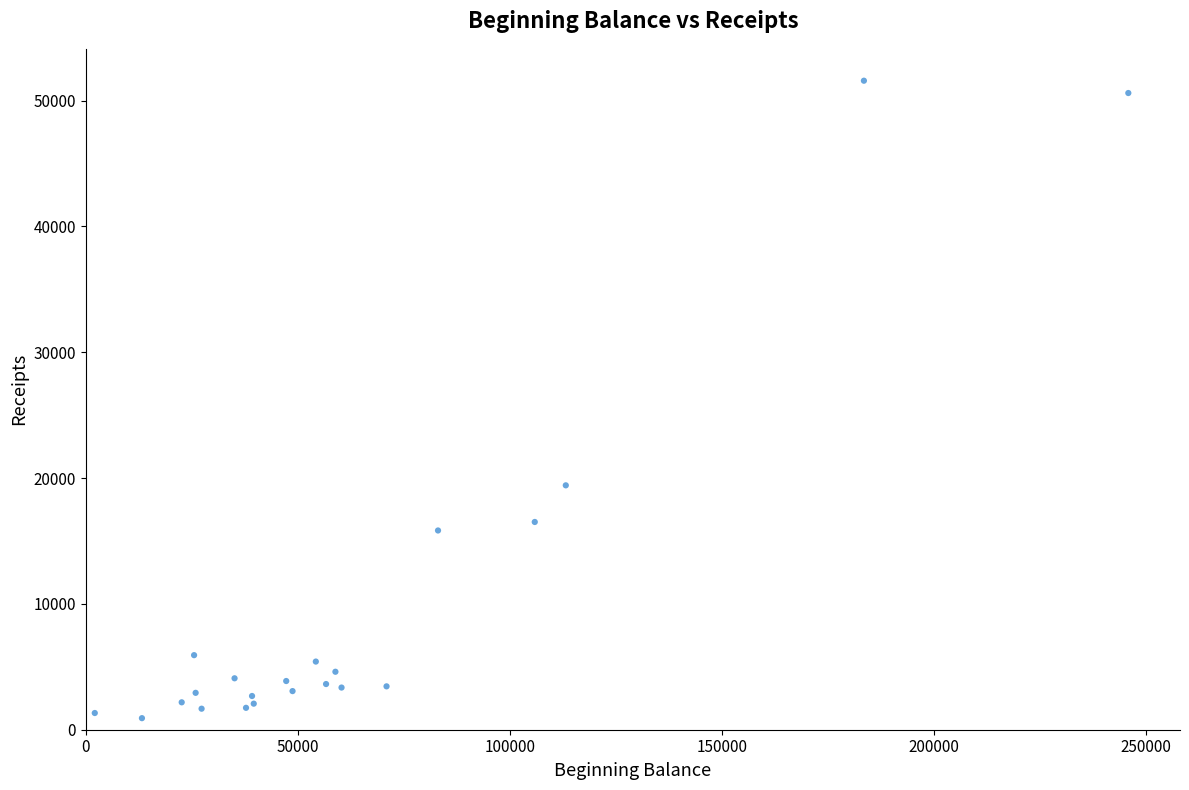

What Y value in the scatter plot is closest to 26253?

19425.8